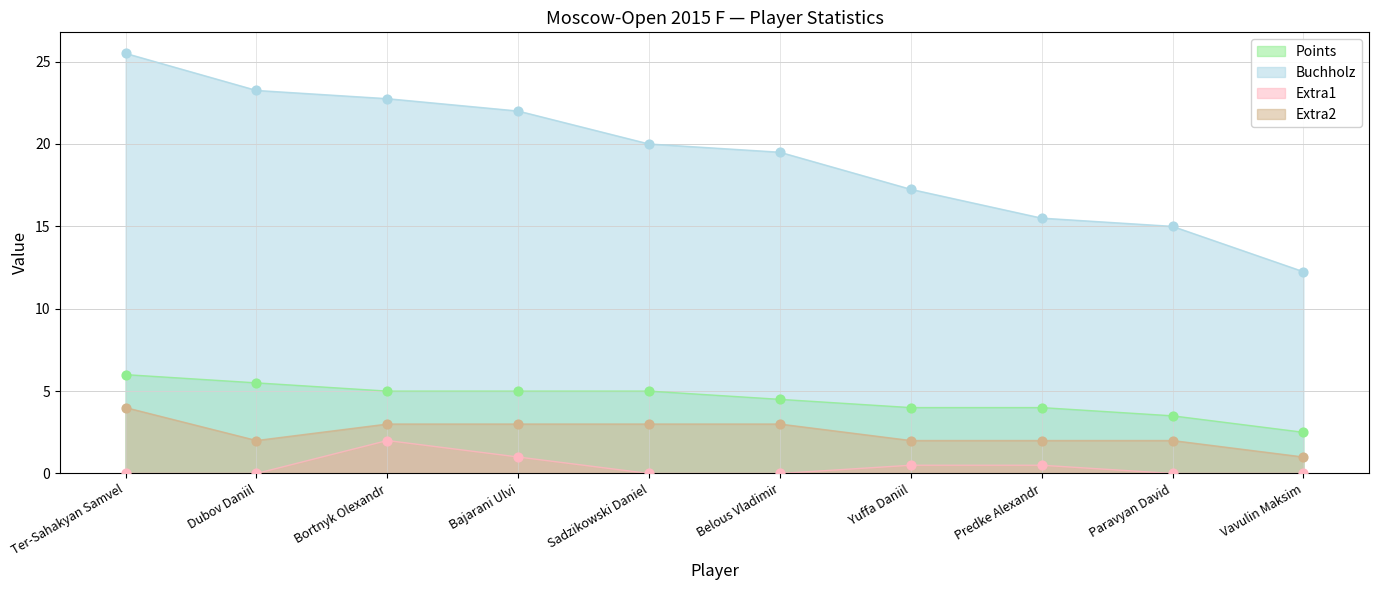

At which category is the sum across all series the highest?

Ter-Sahakyan Samvel